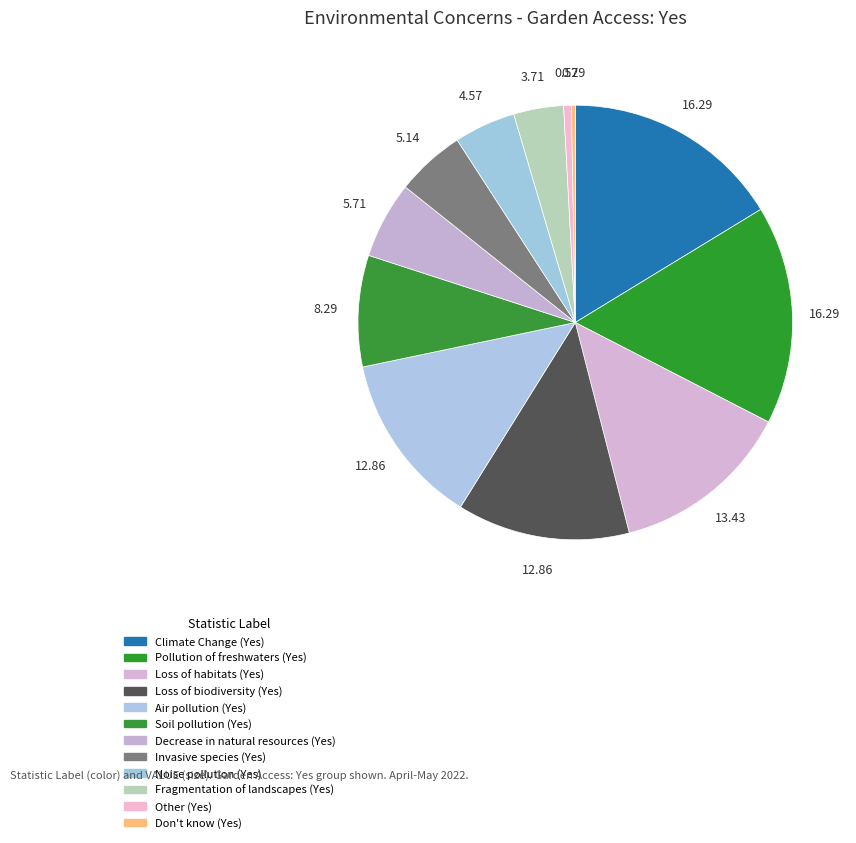

What portion of the pie excludes Pollution of freshwaters (Yes)?

83.7%